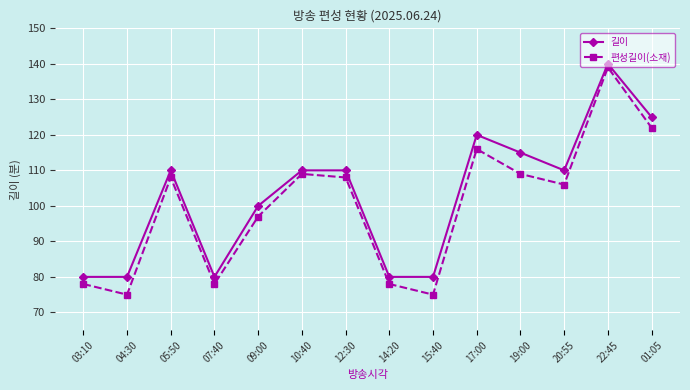

Which label corresponds to the largest value in the chart?

22:45